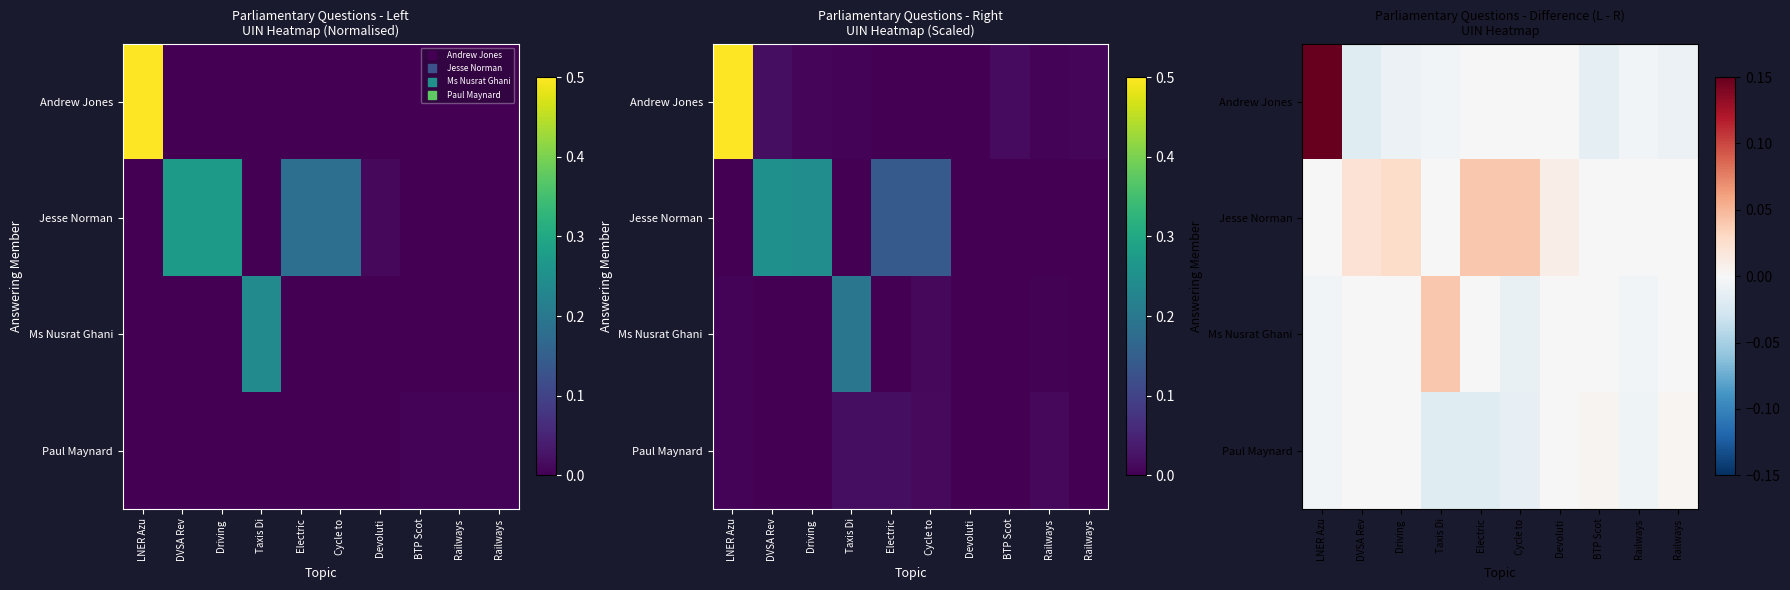

List the series in order of their overall mean, lowest first.

Paul Maynard, Ms Nusrat Ghani, Andrew Jones, Jesse Norman